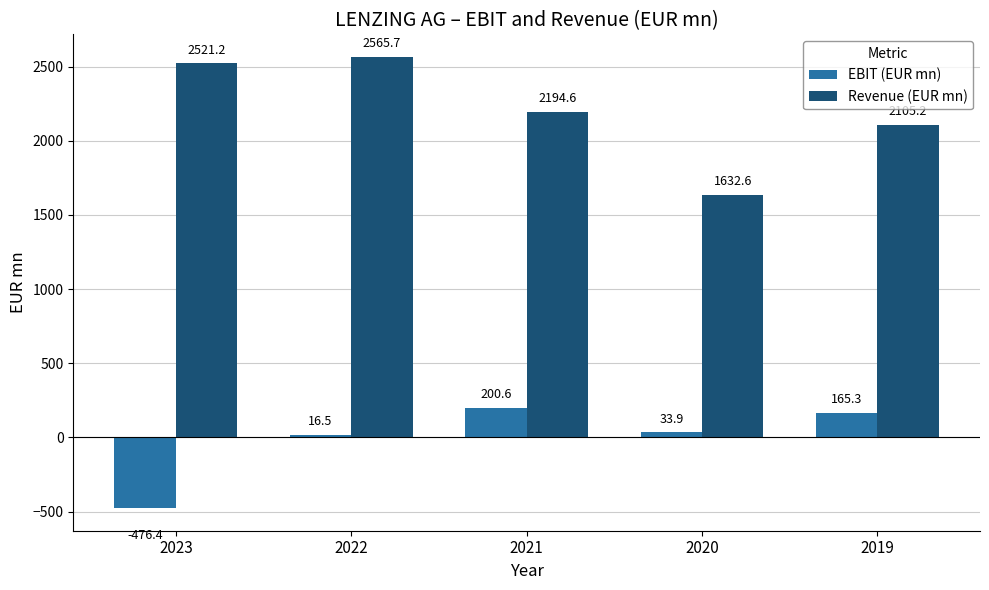

What is the total value across all series at 2020?

1666.5